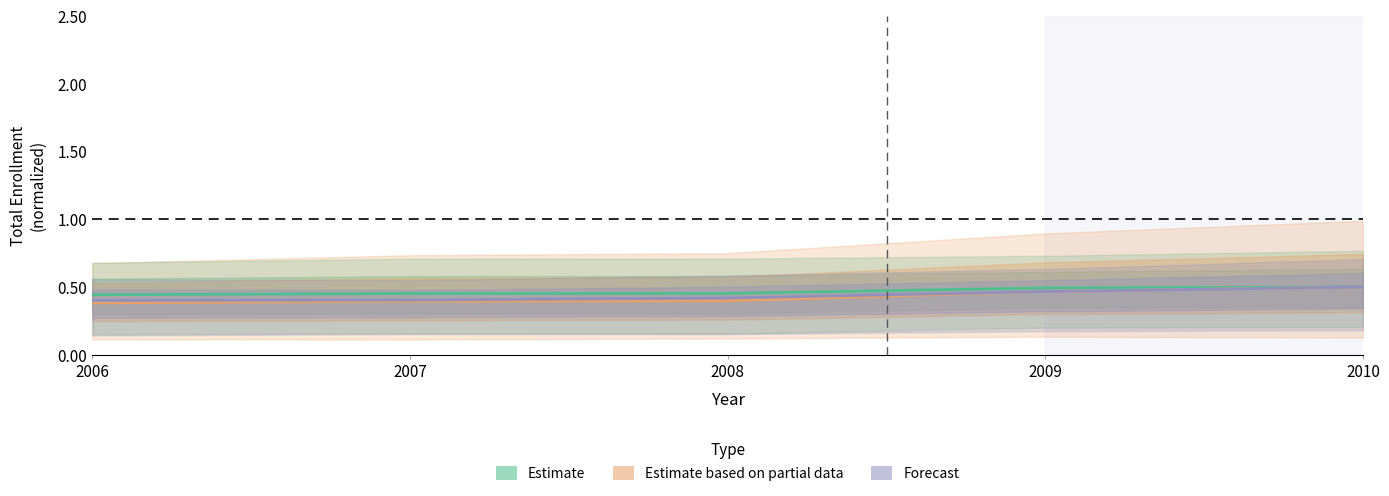

What are all the series names shown in the legend?

Estimate, Estimate based on partial data, Forecast